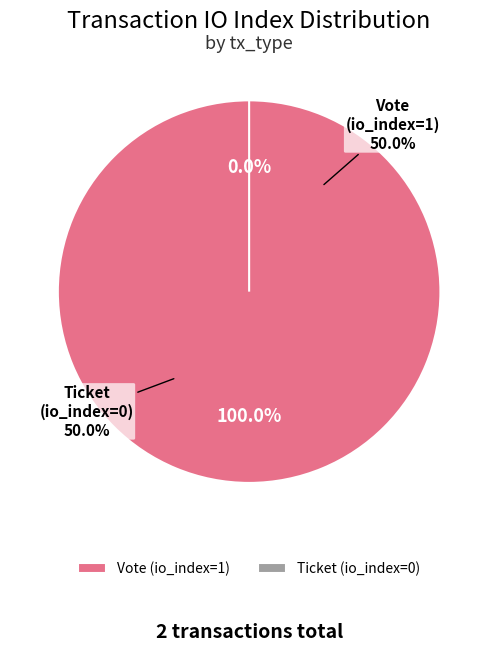

How many slices are in this pie chart?

2